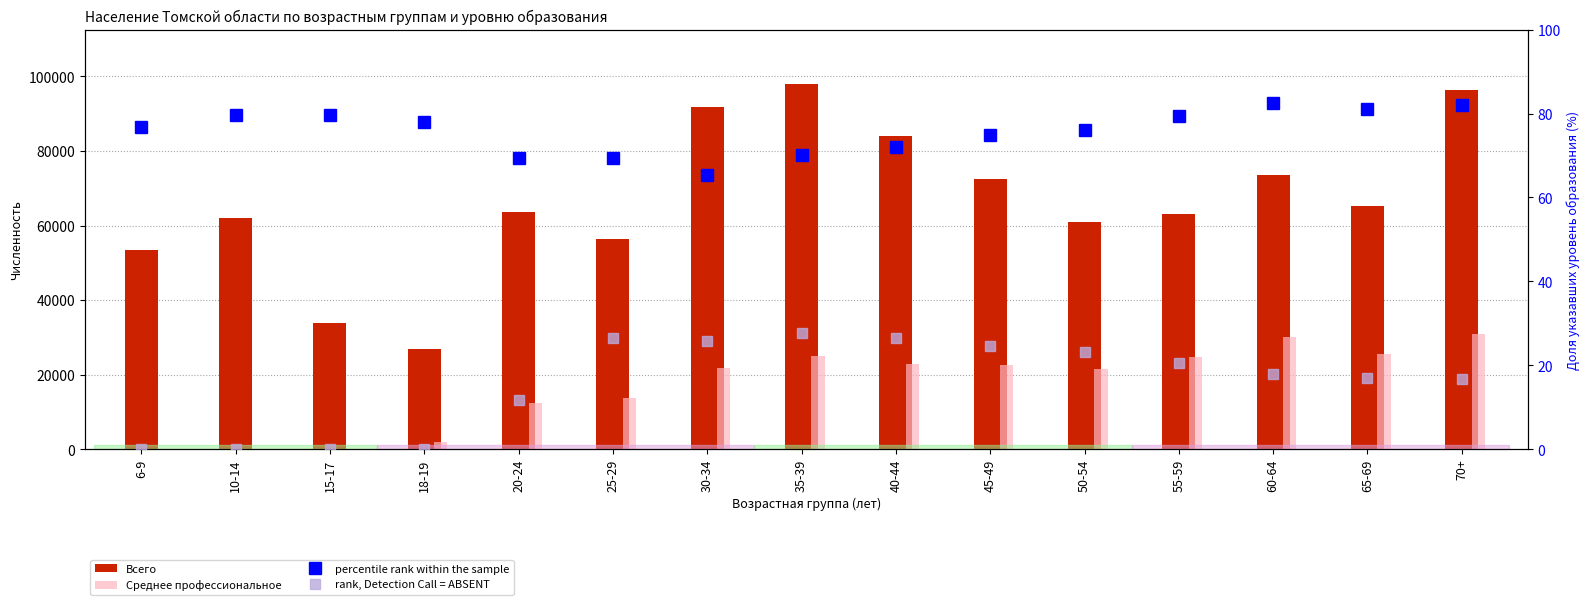

Which series has the largest total across all categories?

Всего